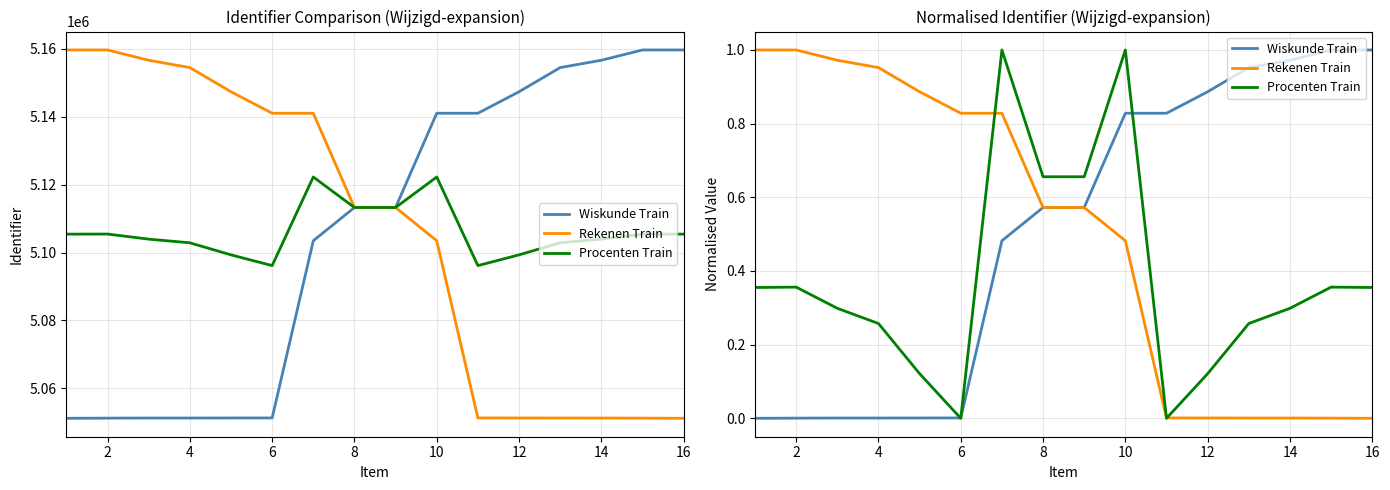

What are all the series names shown in the legend?

Wiskunde Train, Rekenen Train, Procenten Train